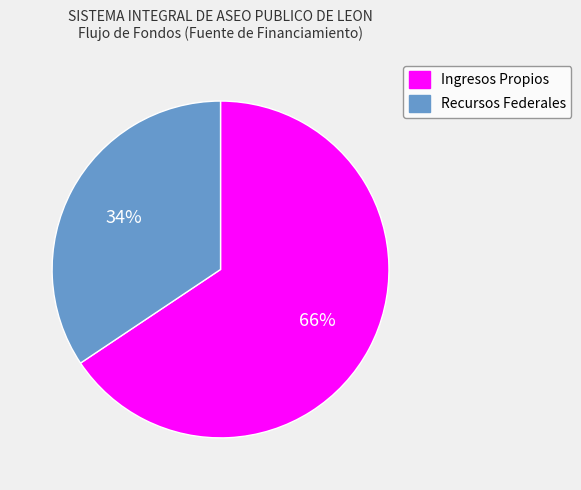

Which slice is the smallest?

Recursos Federales